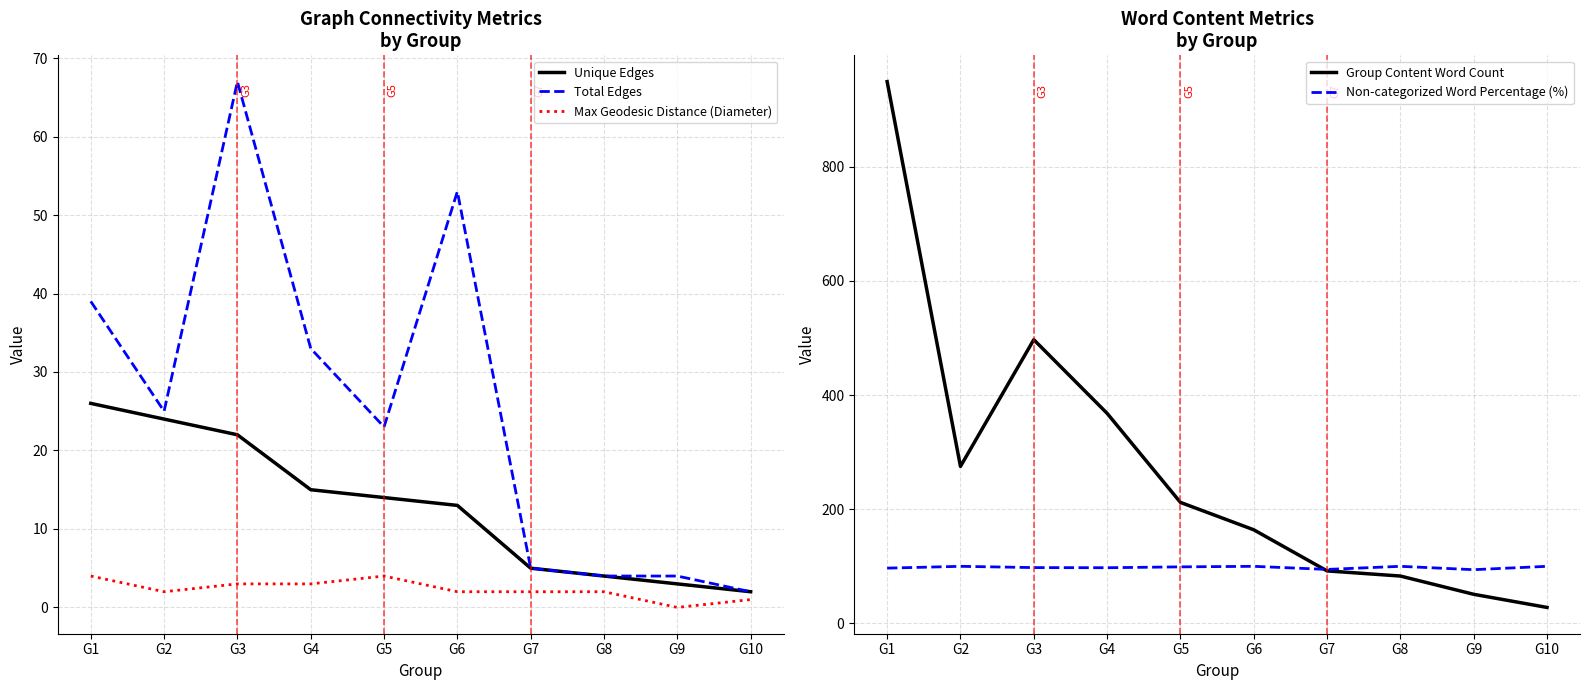

True or false: Max Geodesic Distance (Diameter) and Non-categorized Word Percentage (%) intersect in this chart.

False